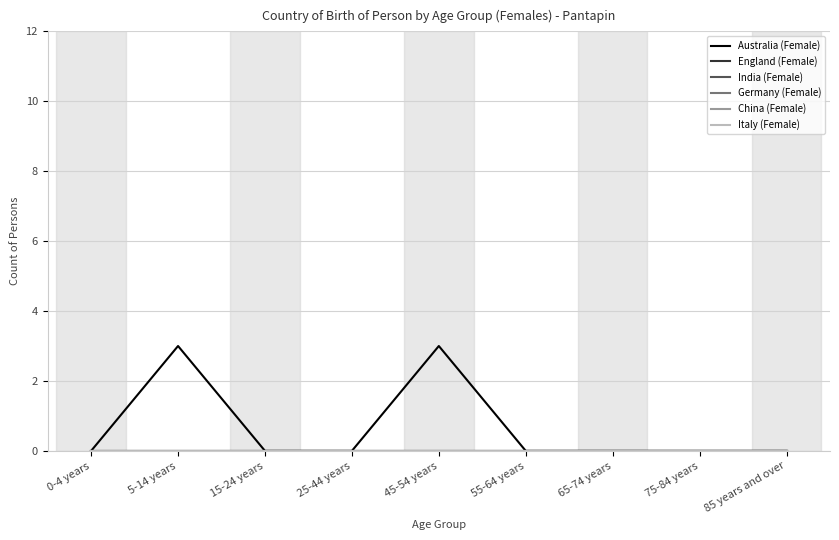

Does the chart have visible grid lines?

Yes